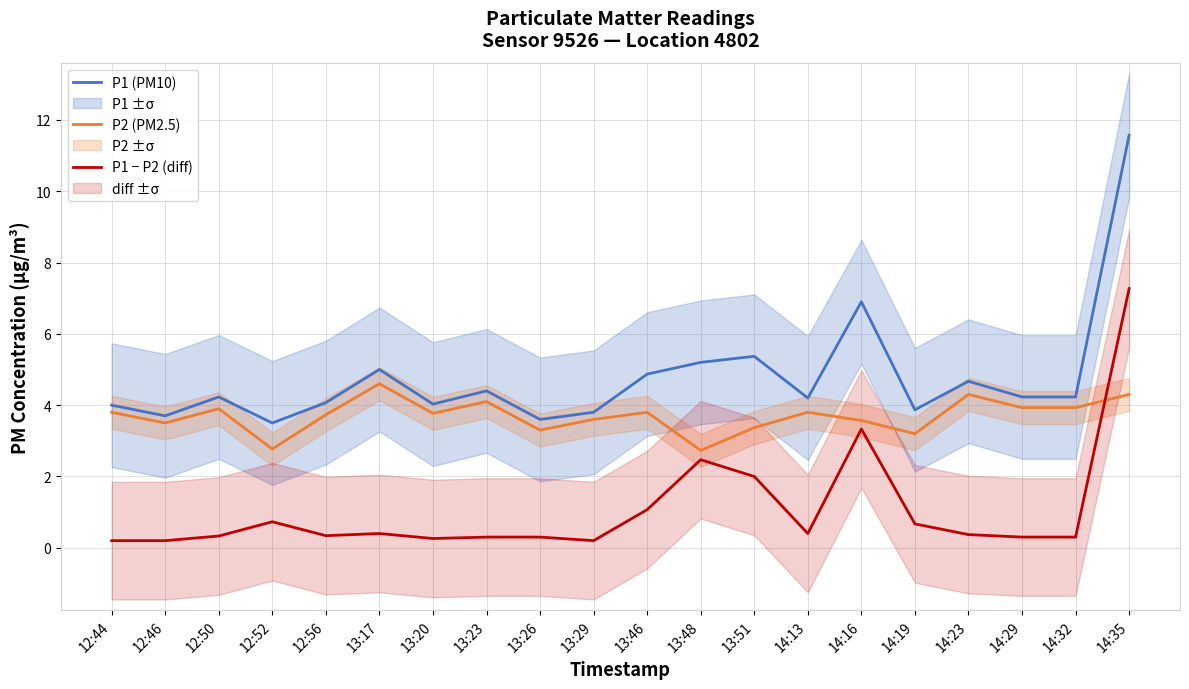

What are all the series names shown in the legend?

P1 (PM10), P2 (PM2.5), P1 − P2 (diff)